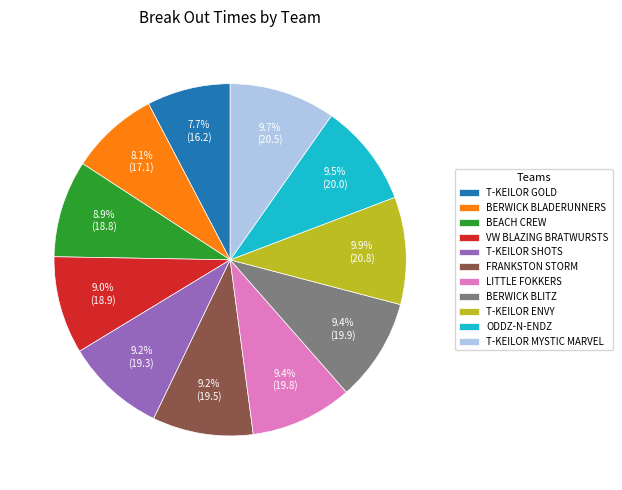

What portion of the pie excludes BERWICK BLADERUNNERS?

91.9%